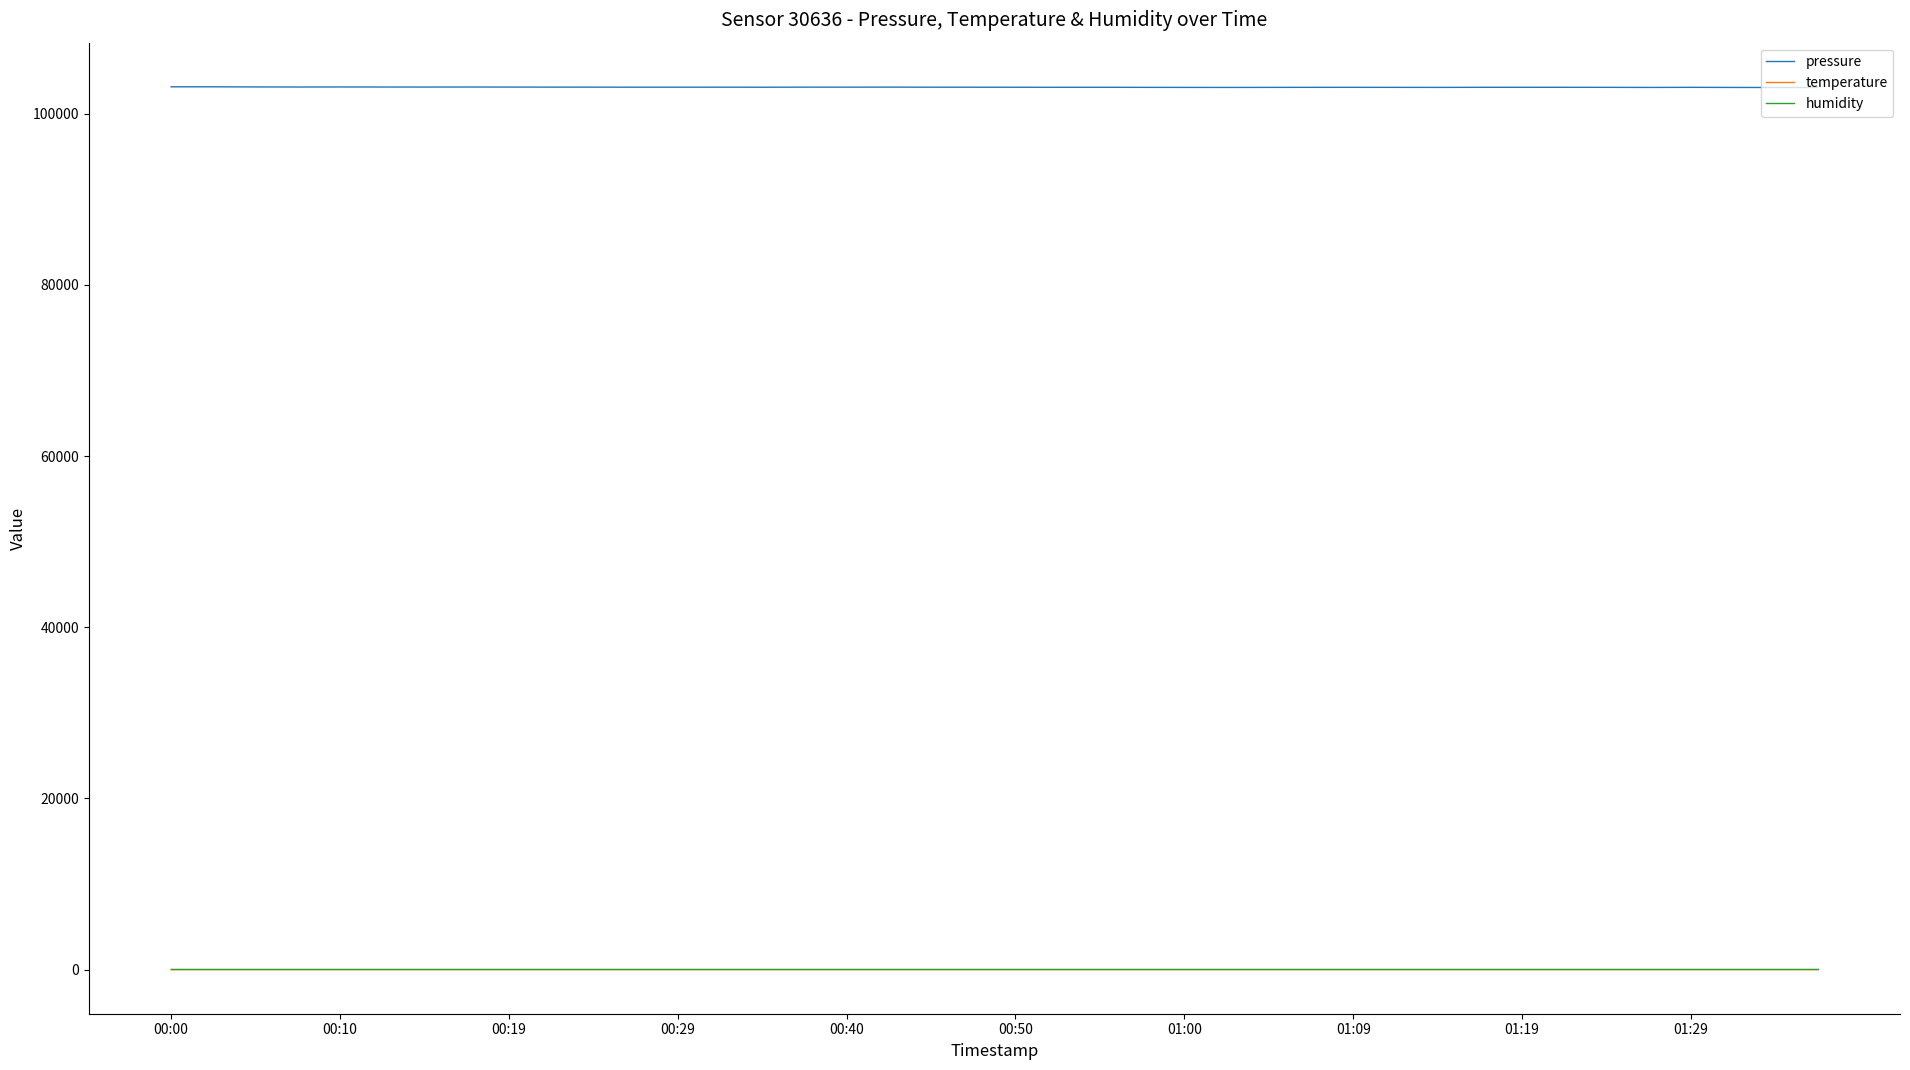

What are all the series names shown in the legend?

pressure, temperature, humidity